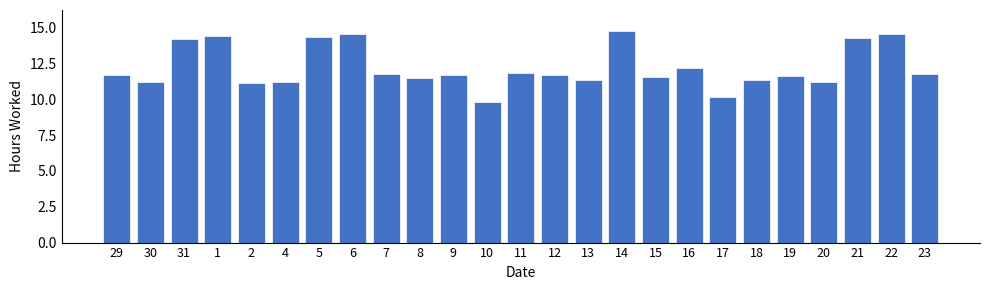

At which label does the data first exceed 11?

29